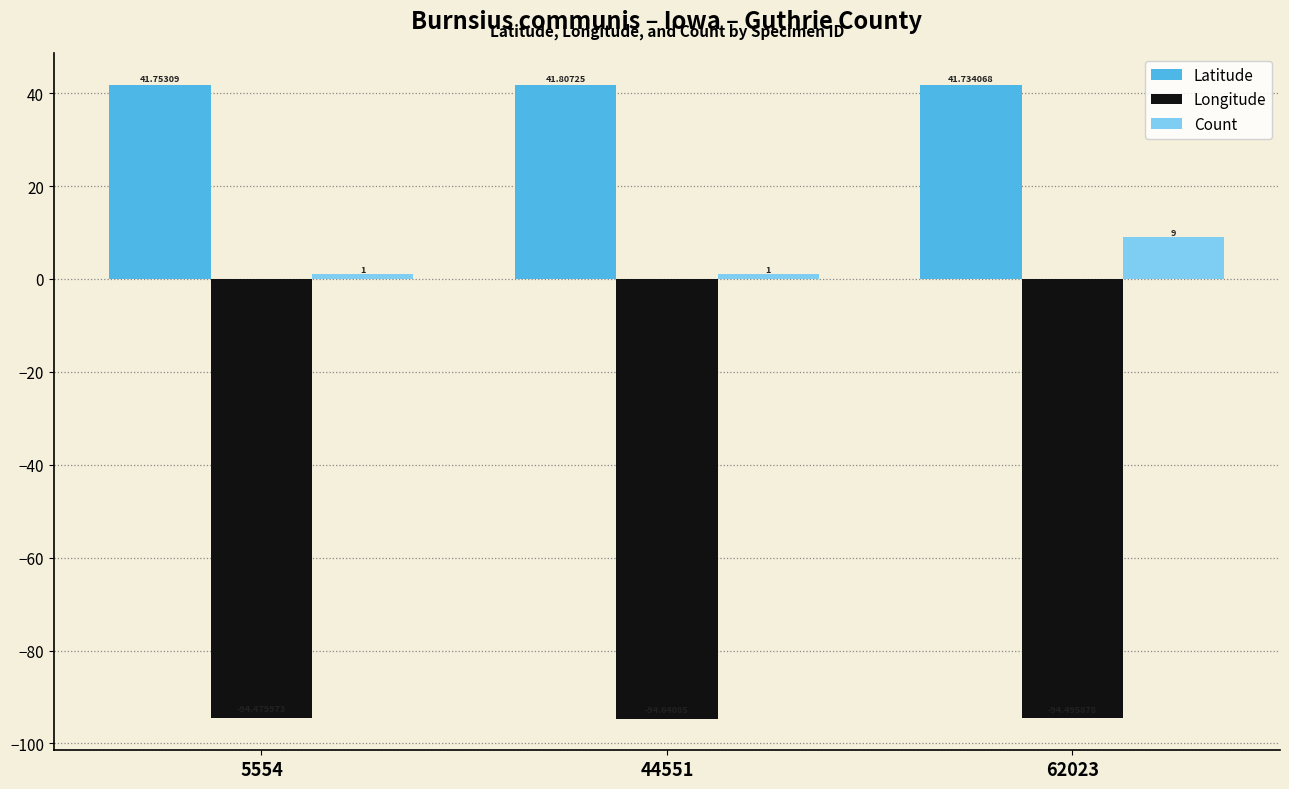

What is the maximum value for Latitude?

41.8